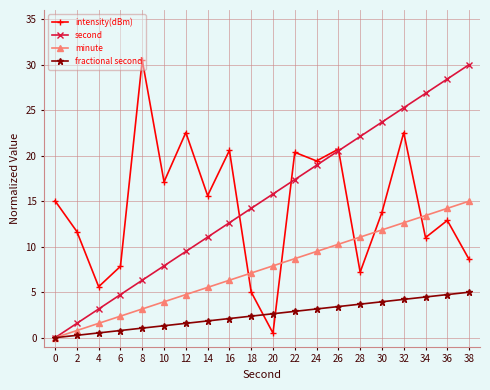

Which category has the highest value in the second series?

38